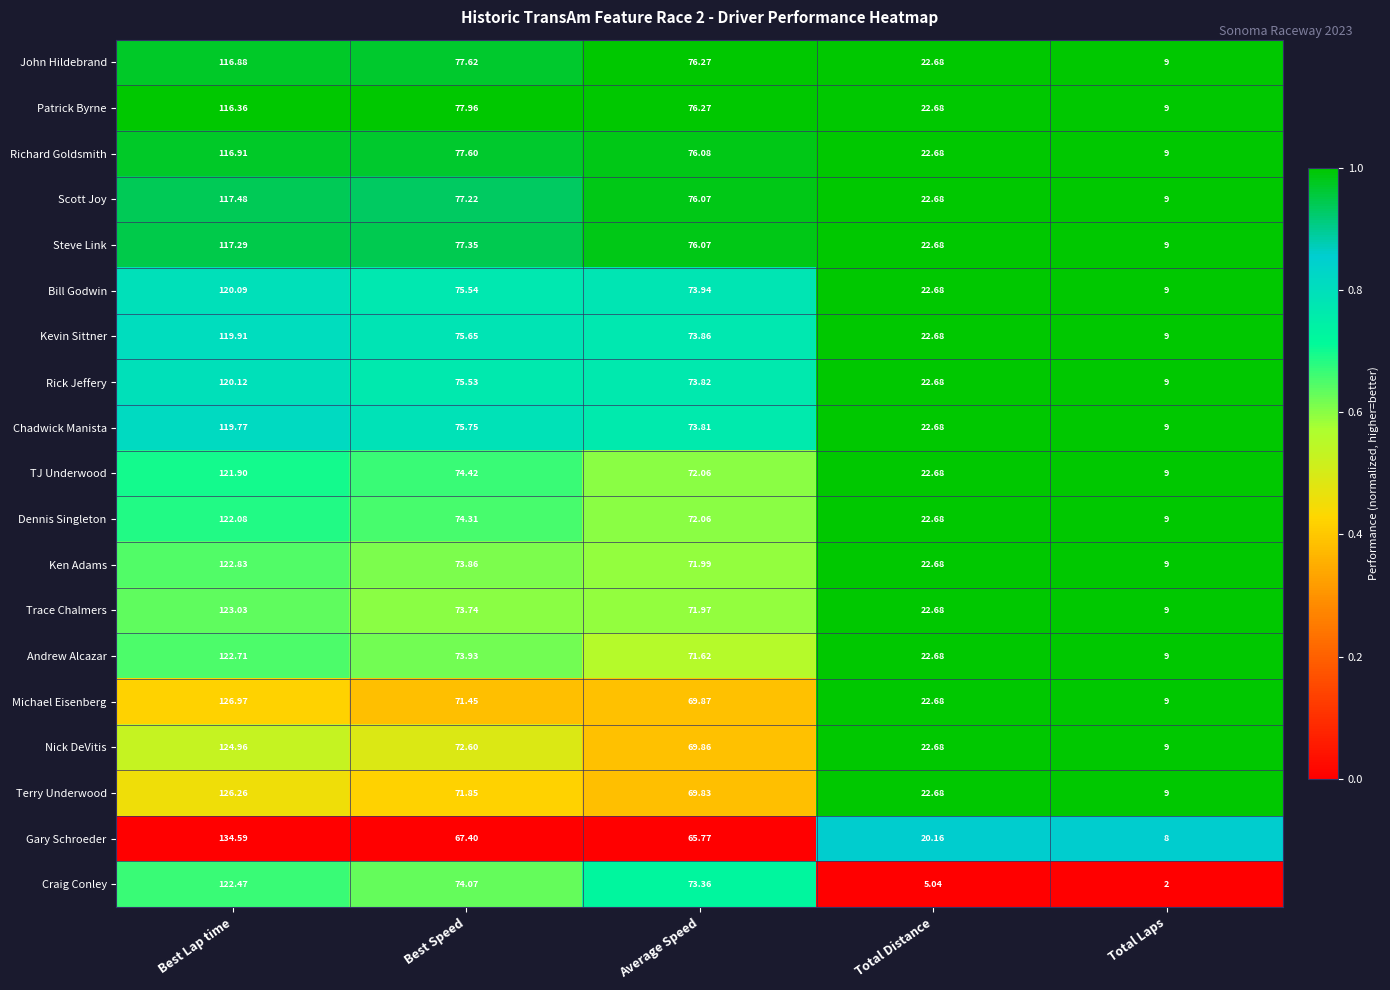

At Best Lap time, list the series in order from smallest to largest.

Patrick Byrne, John Hildebrand, Richard Goldsmith, Steve Link, Scott Joy, Chadwick Manista, Kevin Sittner, Bill Godwin, Rick Jeffery, TJ Underwood, Dennis Singleton, Craig Conley, Andrew Alcazar, Ken Adams, Trace Chalmers, Nick DeVitis, Terry Underwood, Michael Eisenberg, Gary Schroeder